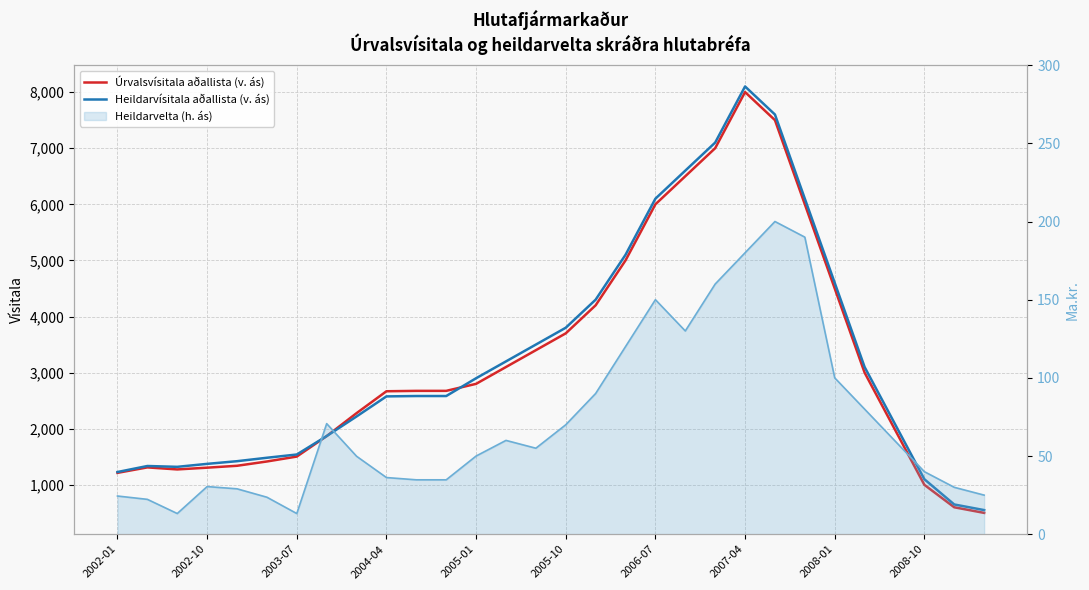

Read the Heildarvísitala aðallista (v. ás) value at 2008-01.

4600.0